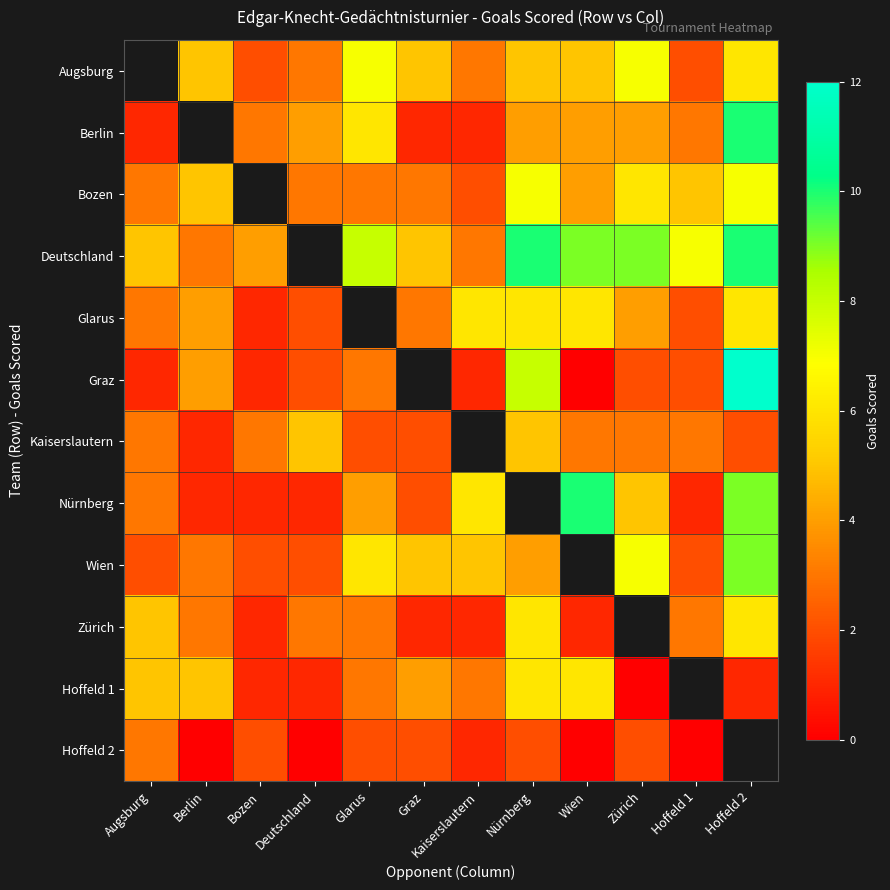

Which series has the widest spread of values?

Graz